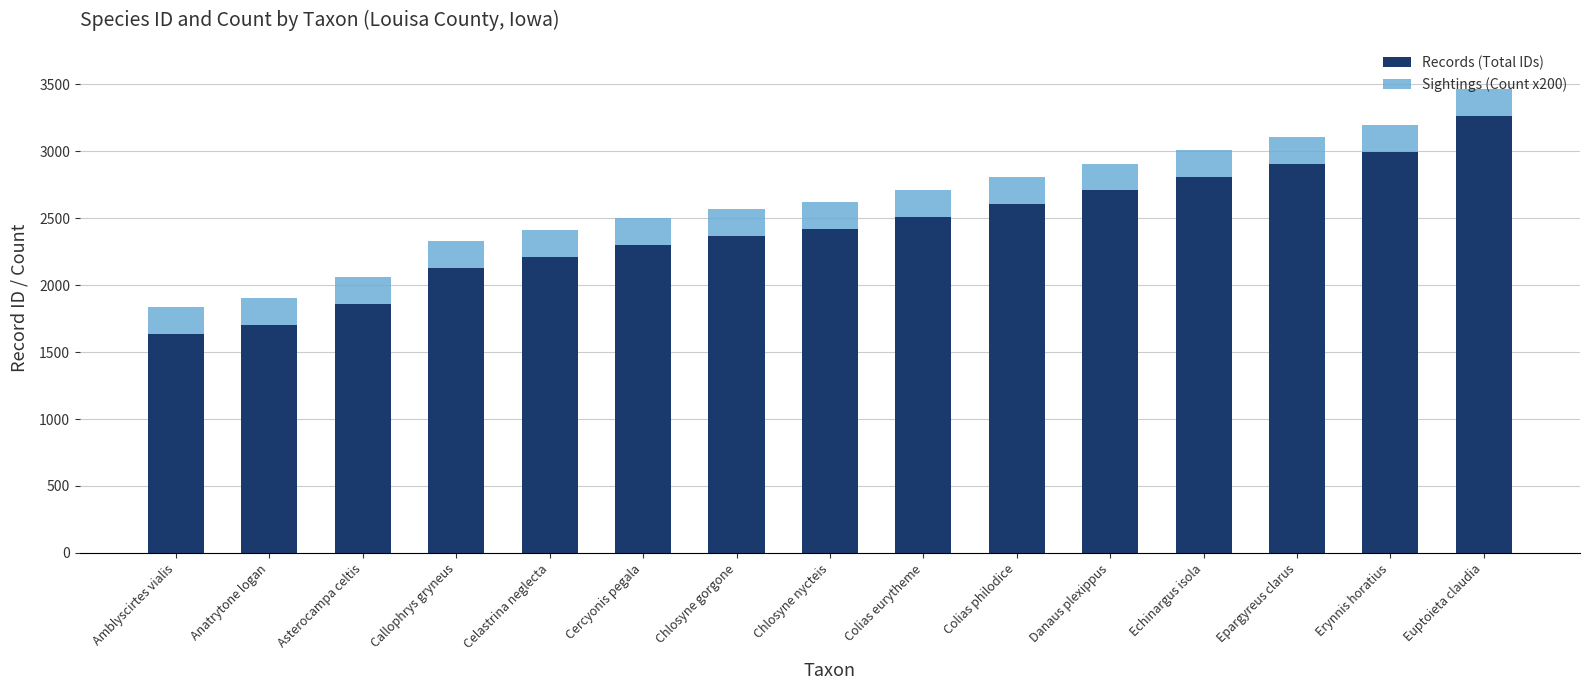

What is the total value across all series at Anatrytone logan?

1902